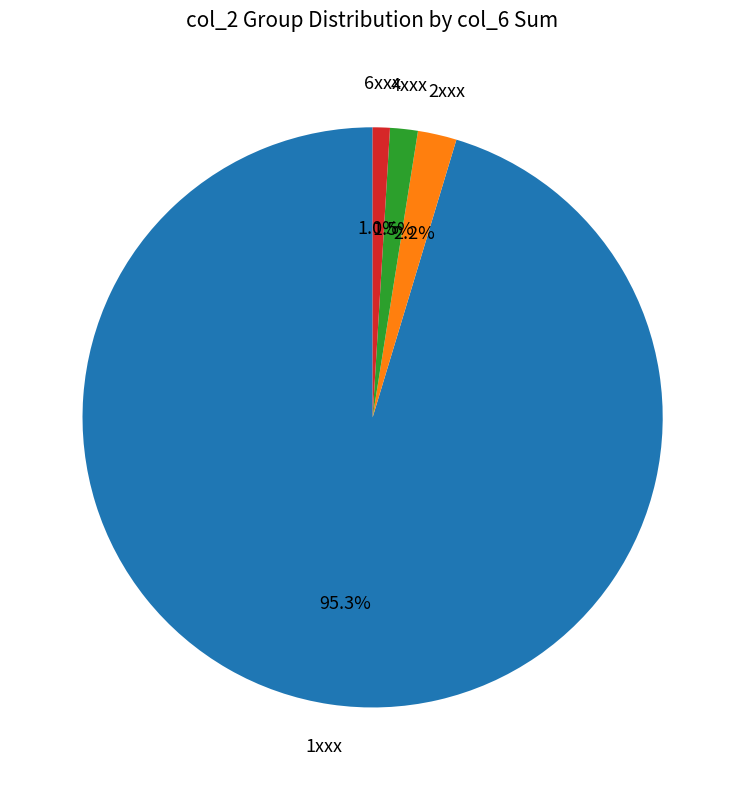

Does 2xxx represent more than half of the total?

No